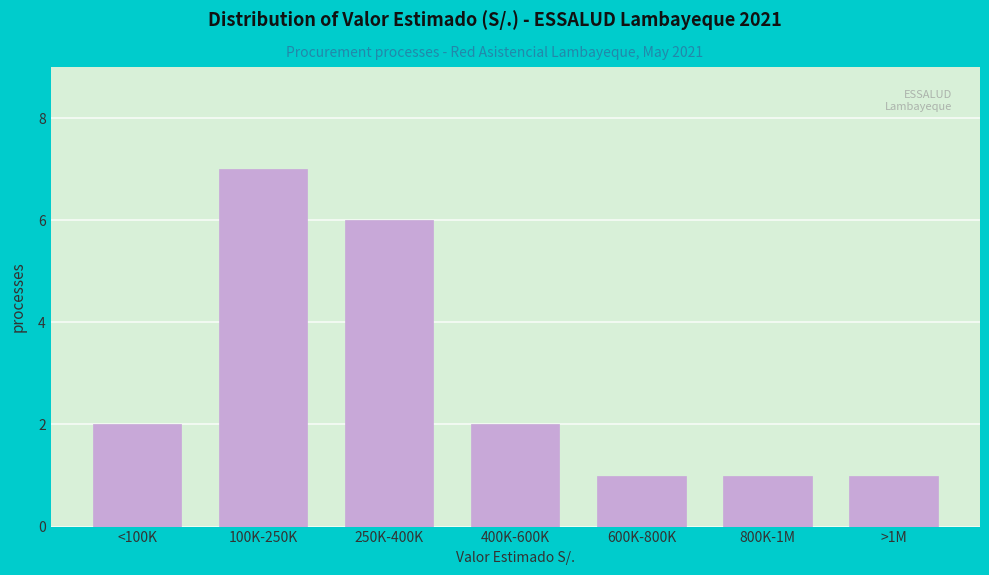

Reading left to right, extract all data points from this chart.

<100K=2	100K-250K=7	250K-400K=6	400K-600K=2	600K-800K=1	800K-1M=1	>1M=1